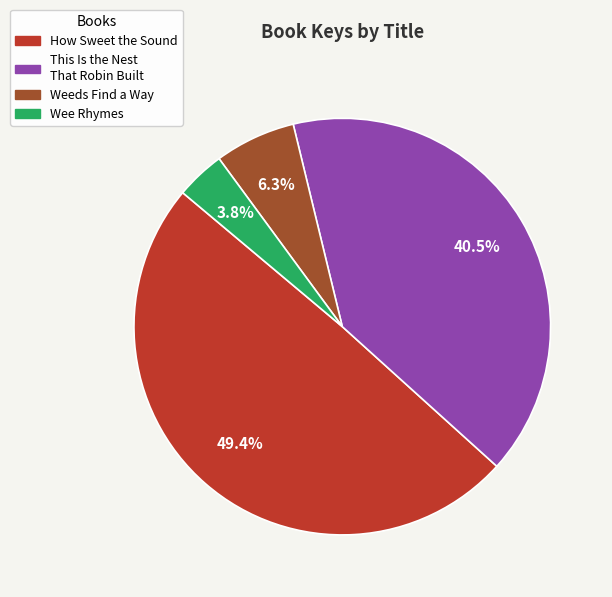

What portion of the pie excludes This Is the Nest That Robin Built?

59.5%